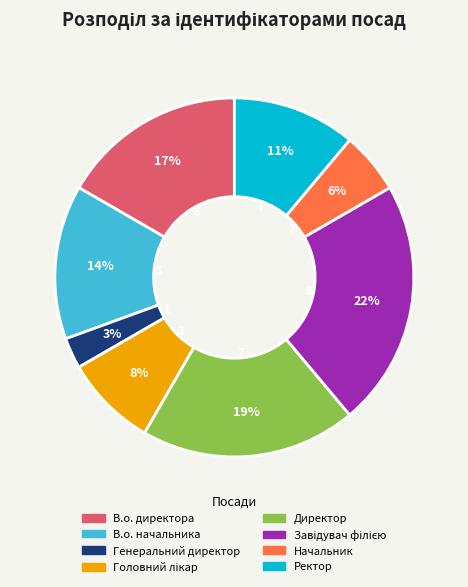

The Директор slice represents 26% of the pie. True or false?

False